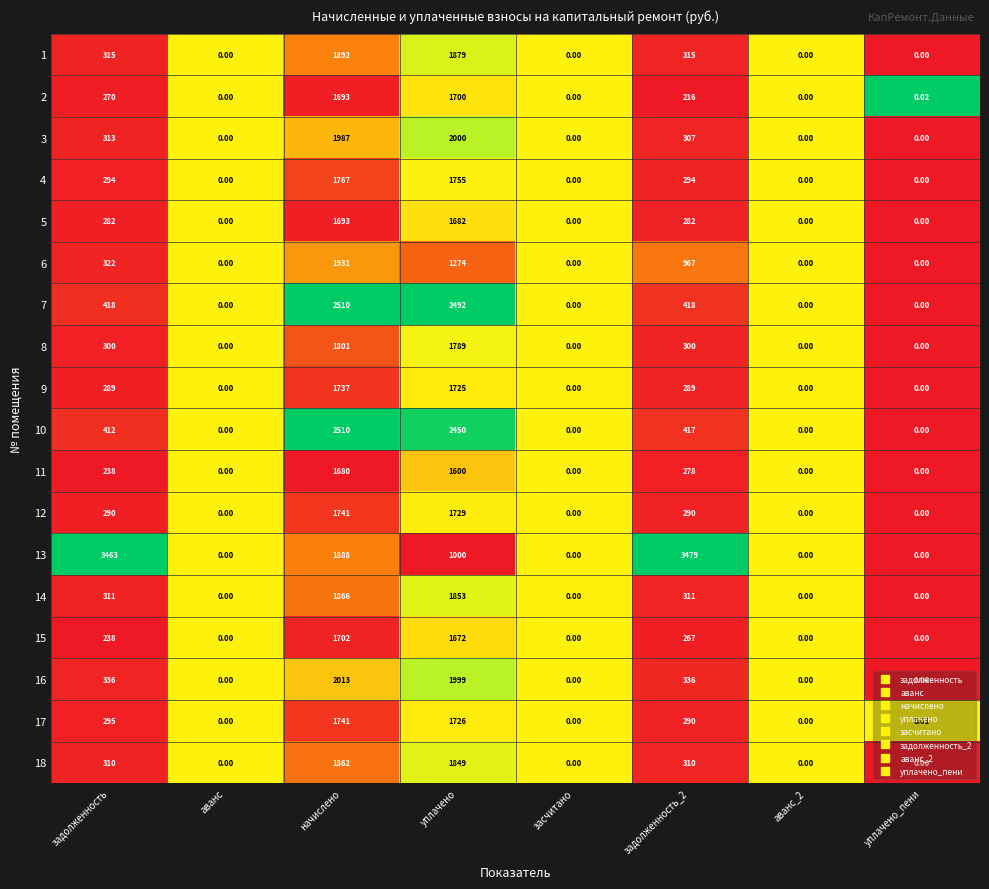

Is the value of 6 at аванс_2 greater than the value of 2 at начислено?

No